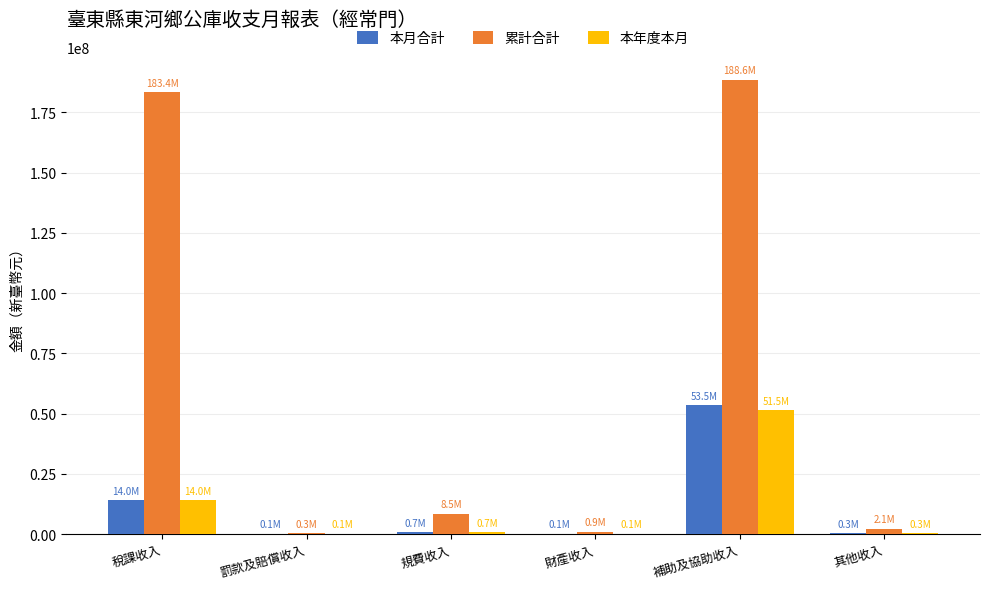

What are all the series names shown in the legend?

本月合計, 累計合計, 本年度本月